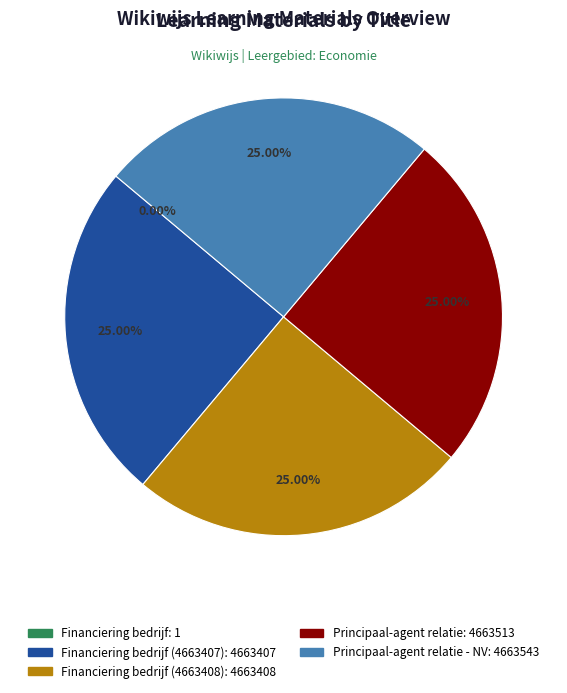

Is there any slice that represents more than half of the pie?

No